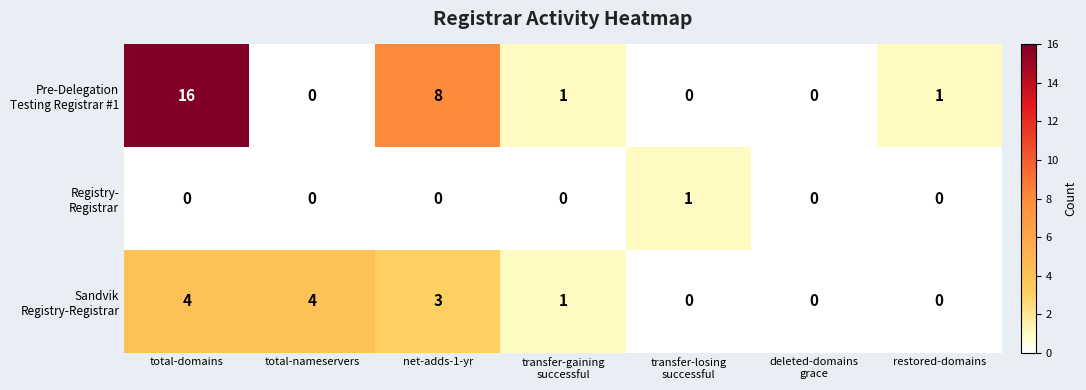

At which category is the sum across all series the highest?

total-domains